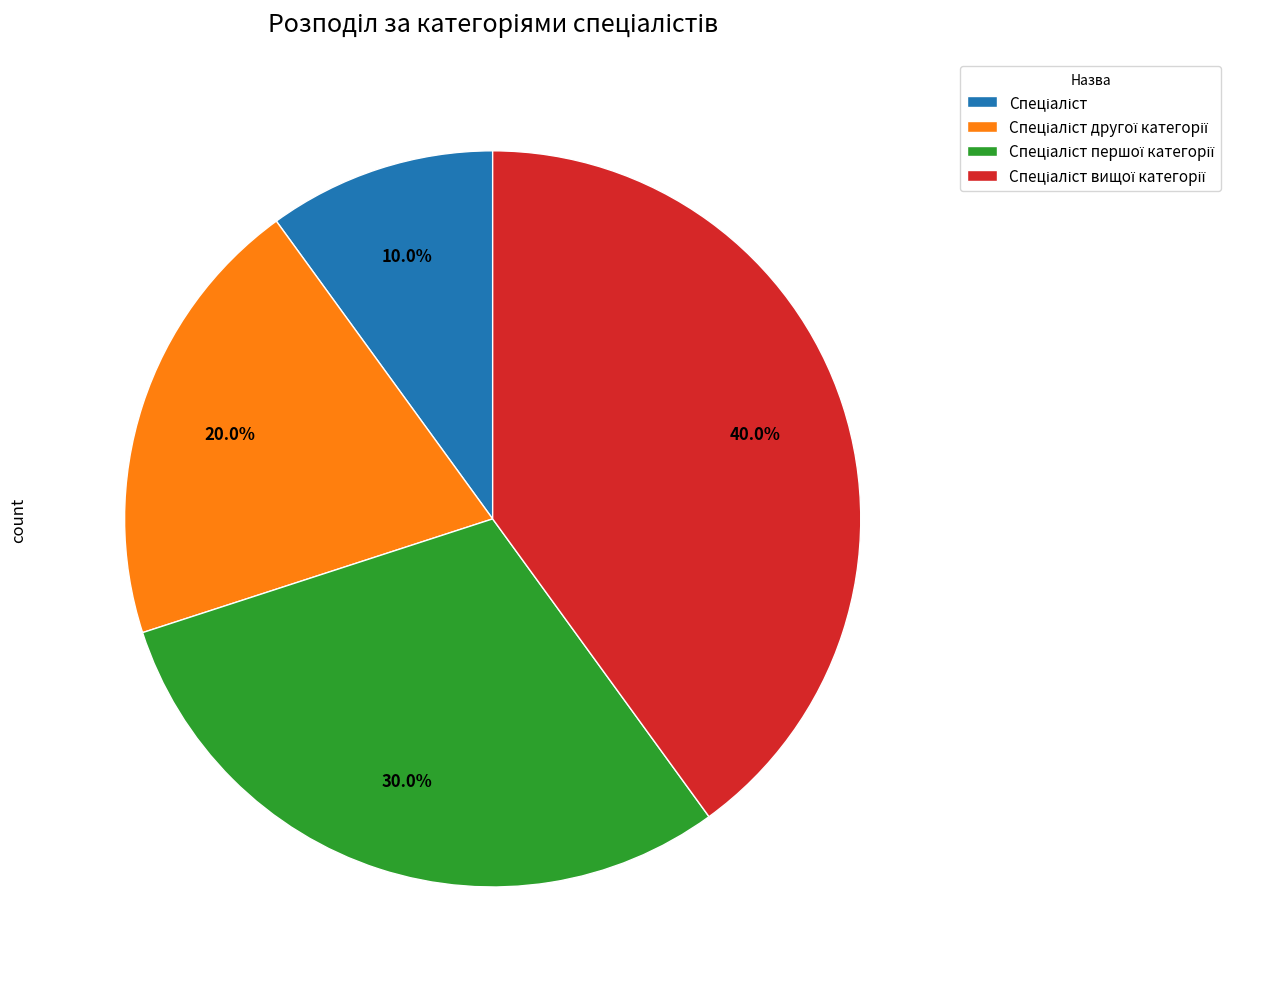

Is there any slice that represents more than half of the pie?

No